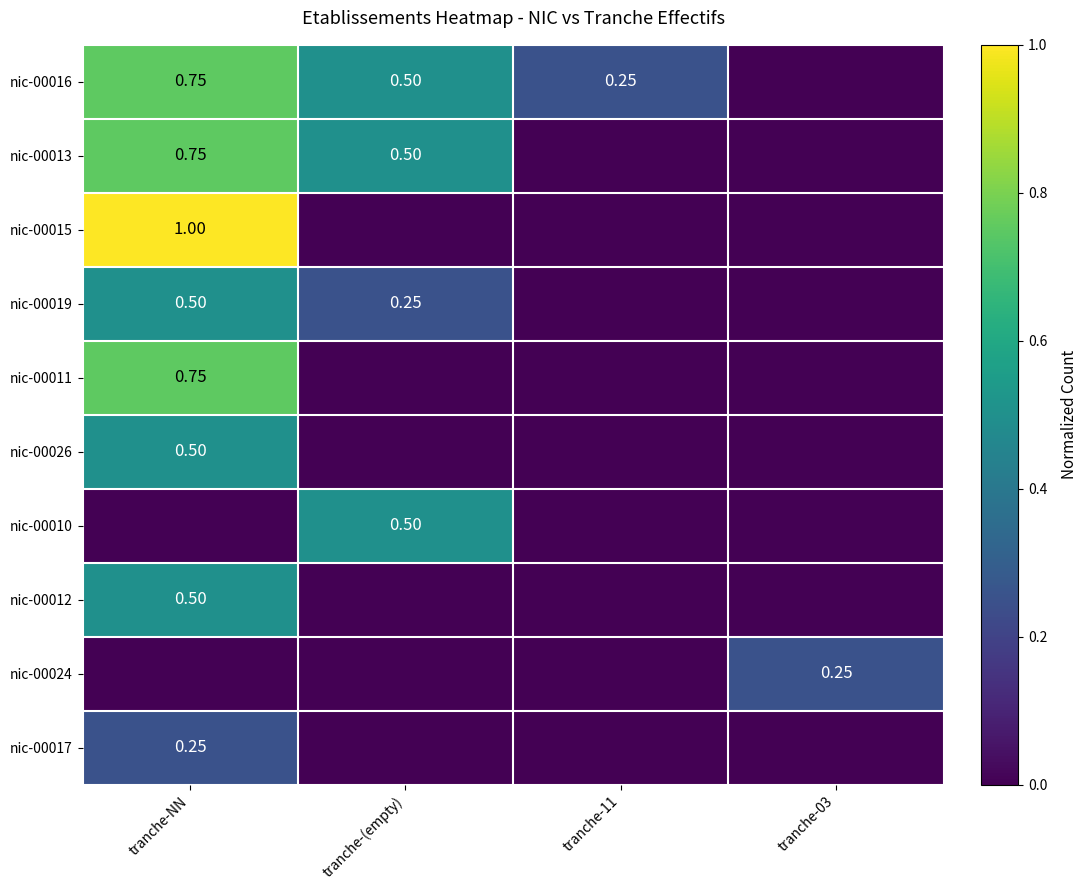

What is the total value across all series at tranche-NN?

5.0